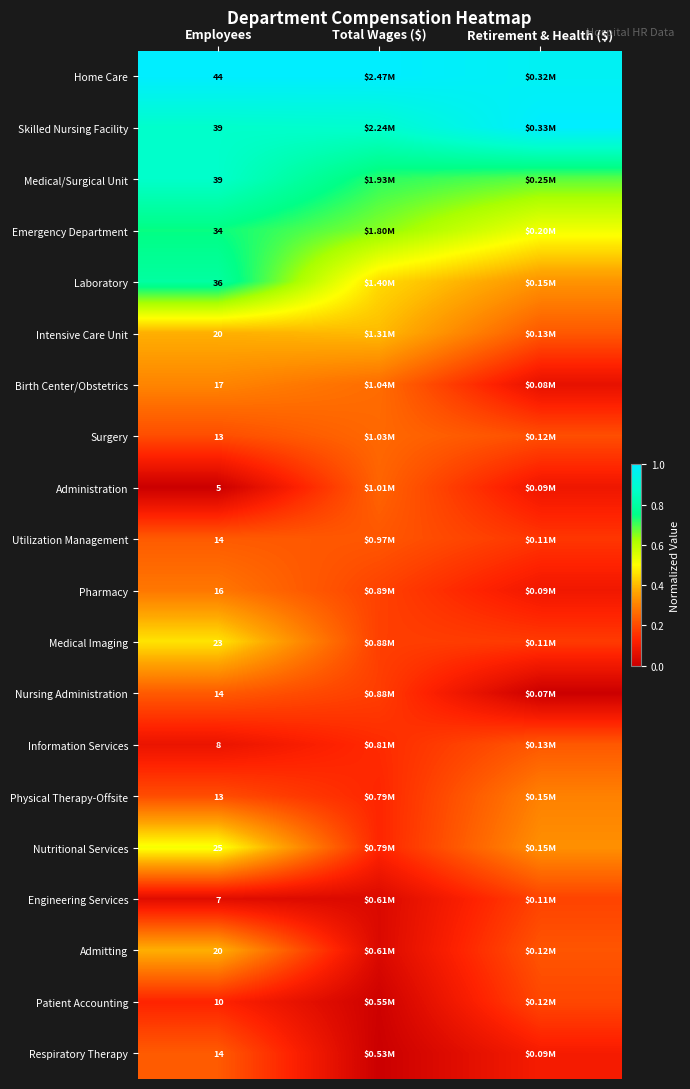

True or false: Utilization Management has a value of 0.4 at Employees.

False